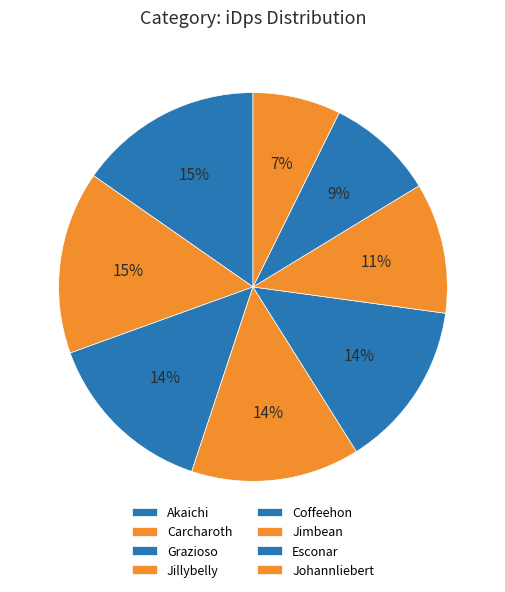

What is the change in value from Grazioso to Esconar?

-729.1